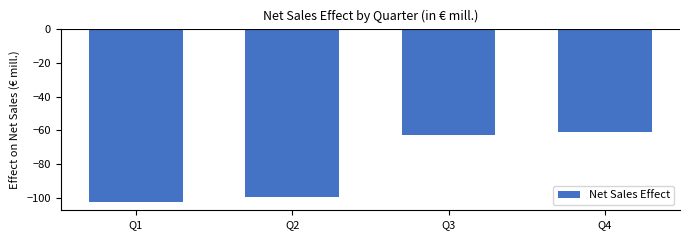

What is the change in value from Q1 to Q2?

+2.9